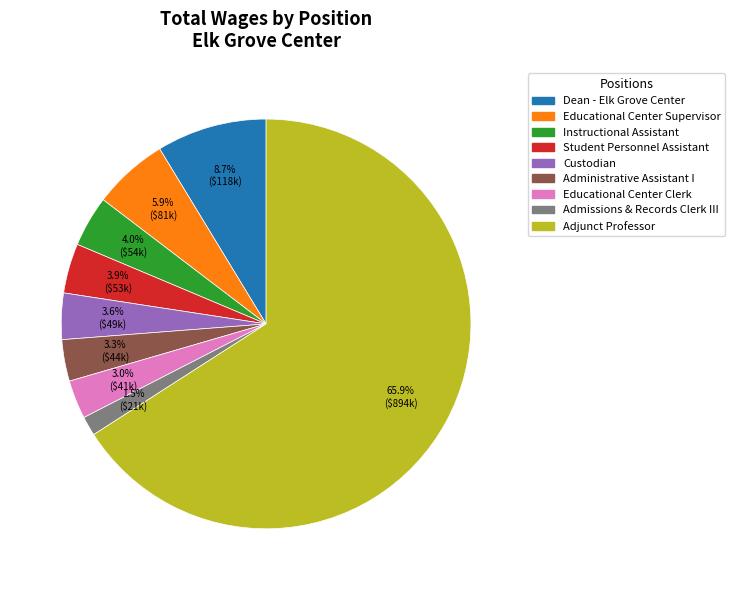

Combined, do Dean - Elk Grove Center and Student Personnel Assistant account for over 50%?

No